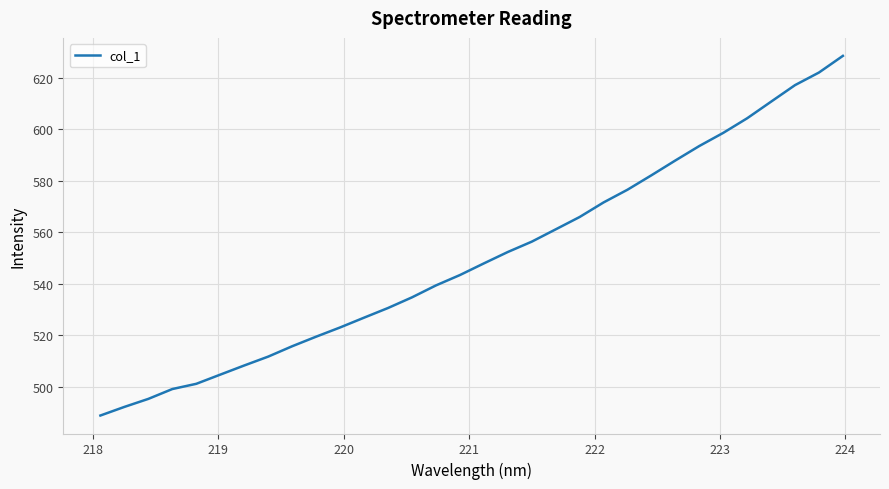

Reading left to right, extract all data points from this chart.

488.8	492.2	495.3	499.1	501.1	504.7	508.2	511.7	515.7	519.4	523.0	526.8	530.6	534.7	539.3	543.4	547.9	552.3	556.3	561.1	565.9	571.6	576.5	582.1	587.9	593.5	598.6	604.3	610.7	617.1	622.0	628.5